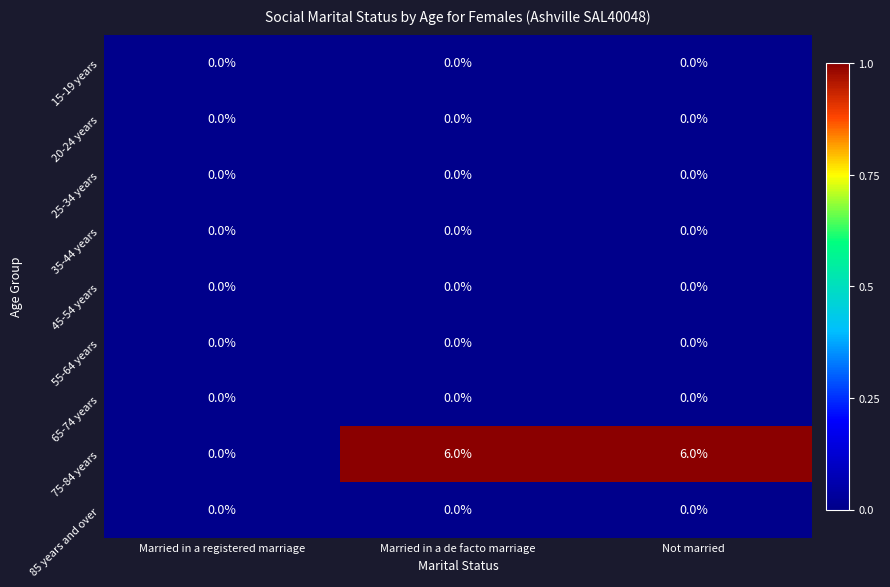

Which series has the largest range (max minus min)?

75-84 years